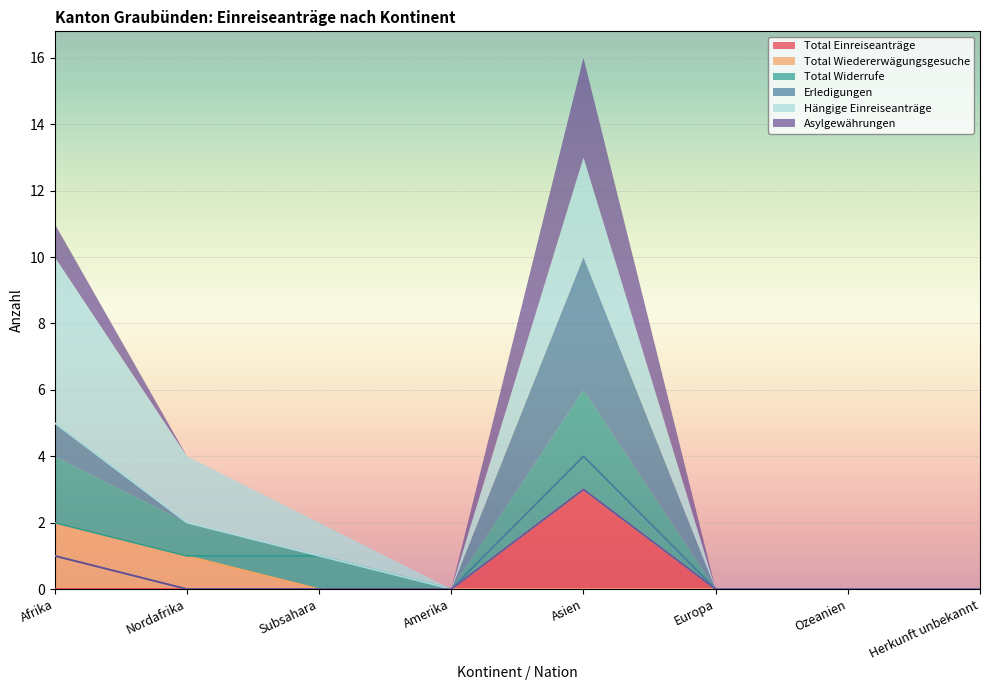

Which series changed the most between Amerika and Ozeanien?

Total Einreiseanträge